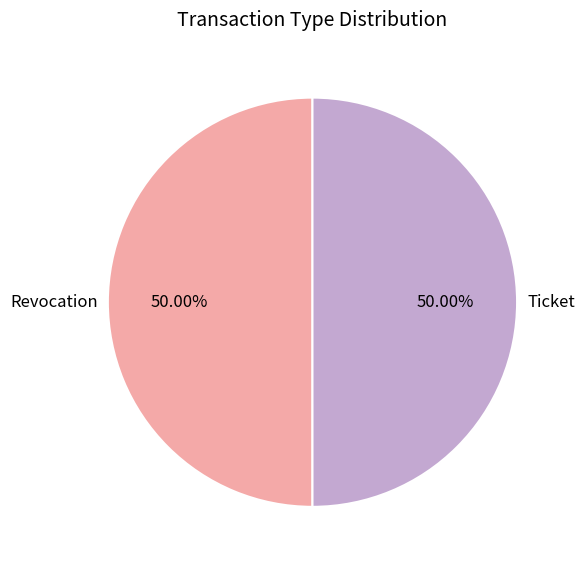

To the nearest percent, what is the combined percentage of Ticket and Revocation?

100%